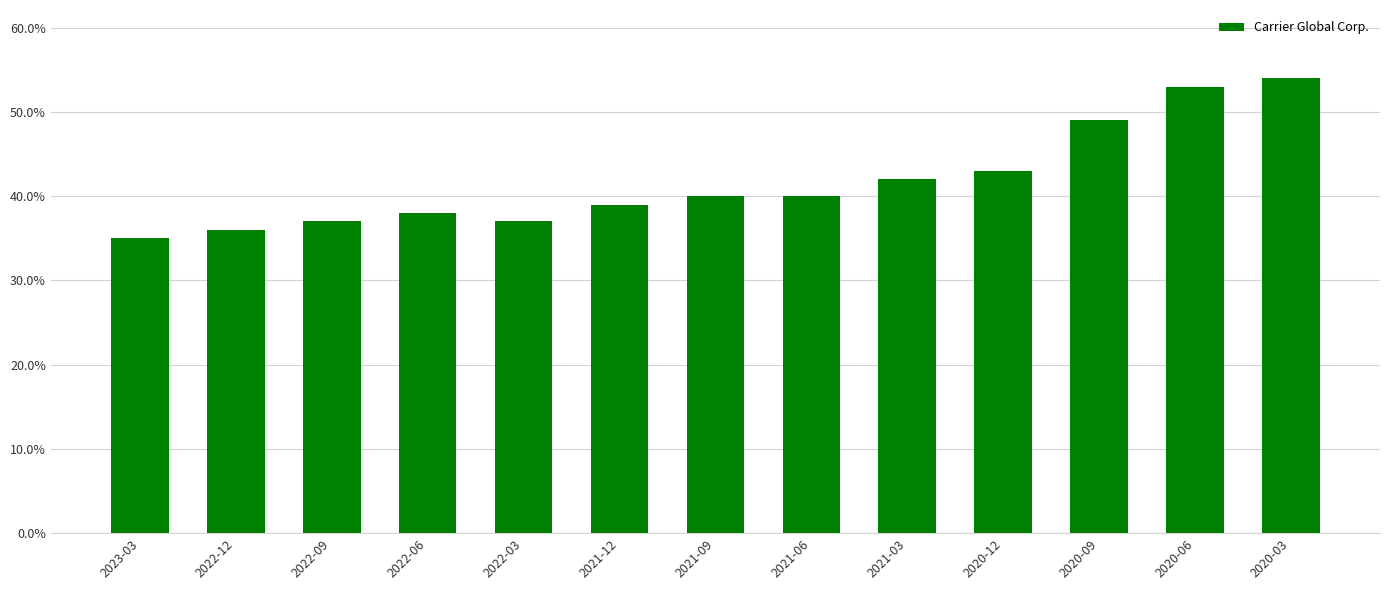

Where is the data nearest to the value 0?

2023-03